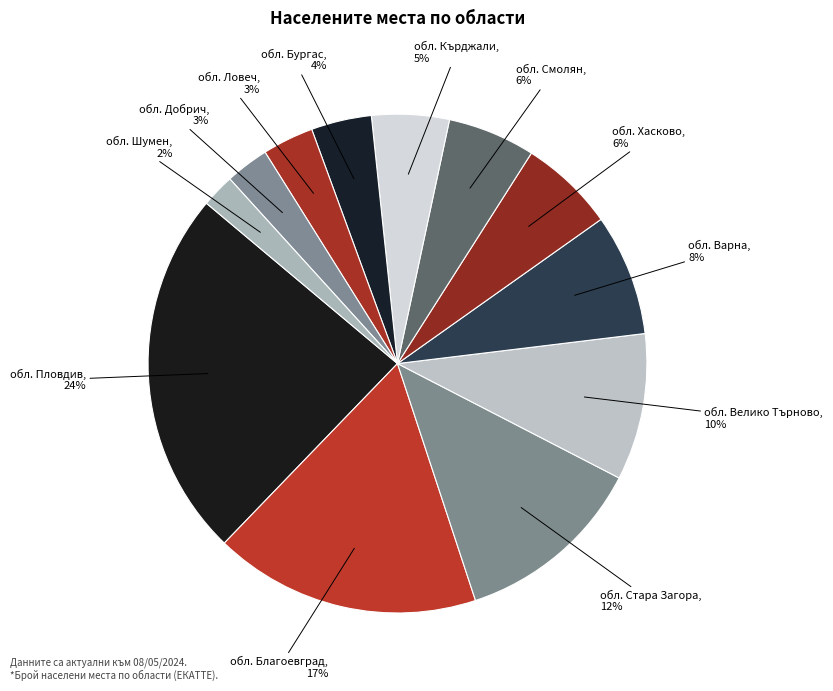

To the nearest percent, what portion does обл. Кърджали represent?

5%